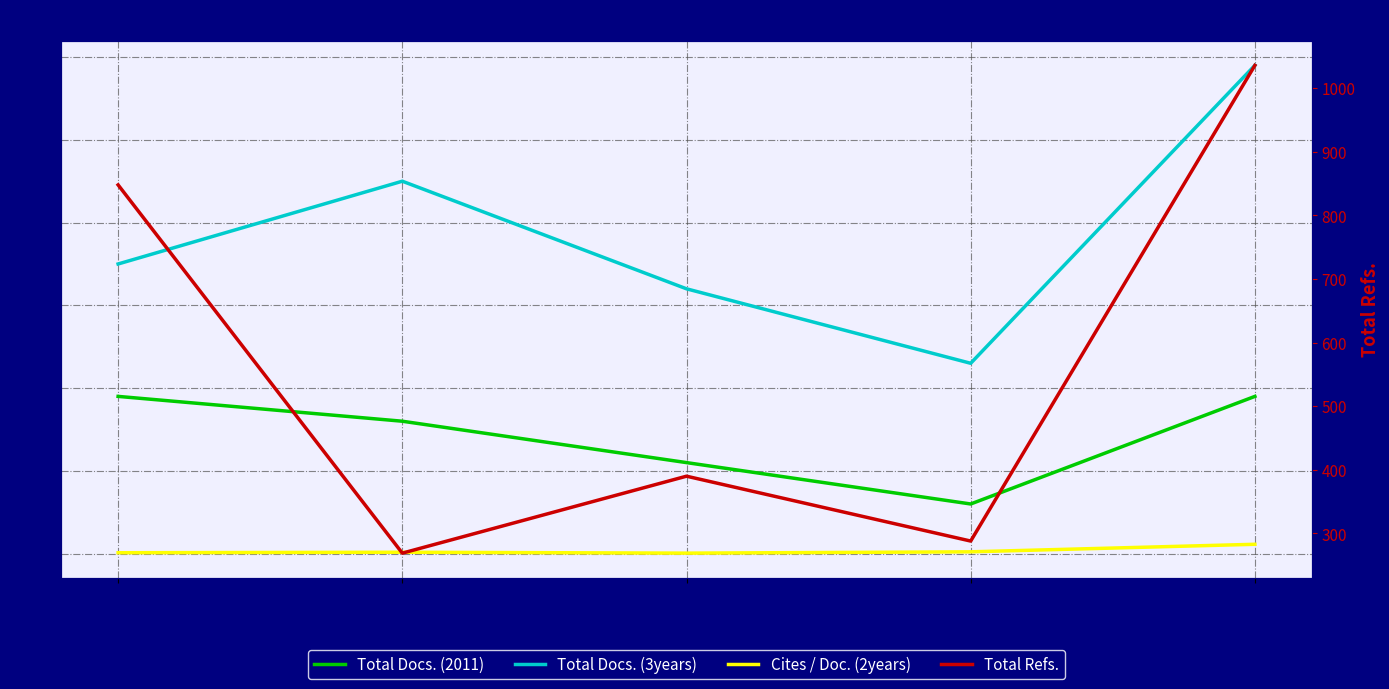

Count the number of data series in this chart.

4